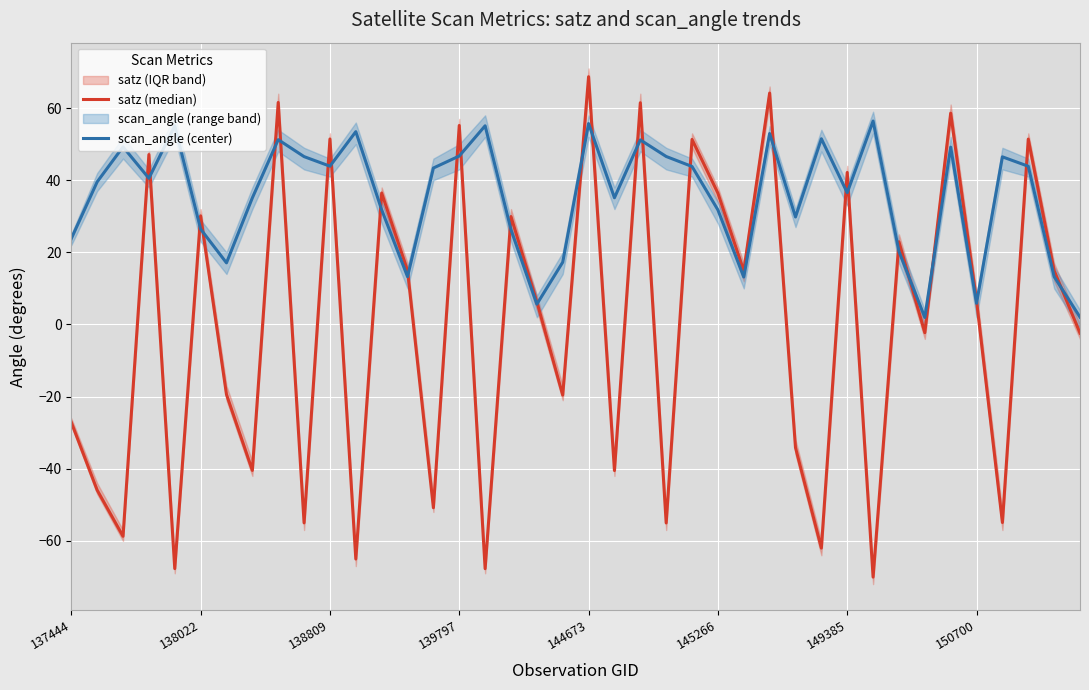

The scan_angle (center) series shows 11.4 at 11. True or false?

False